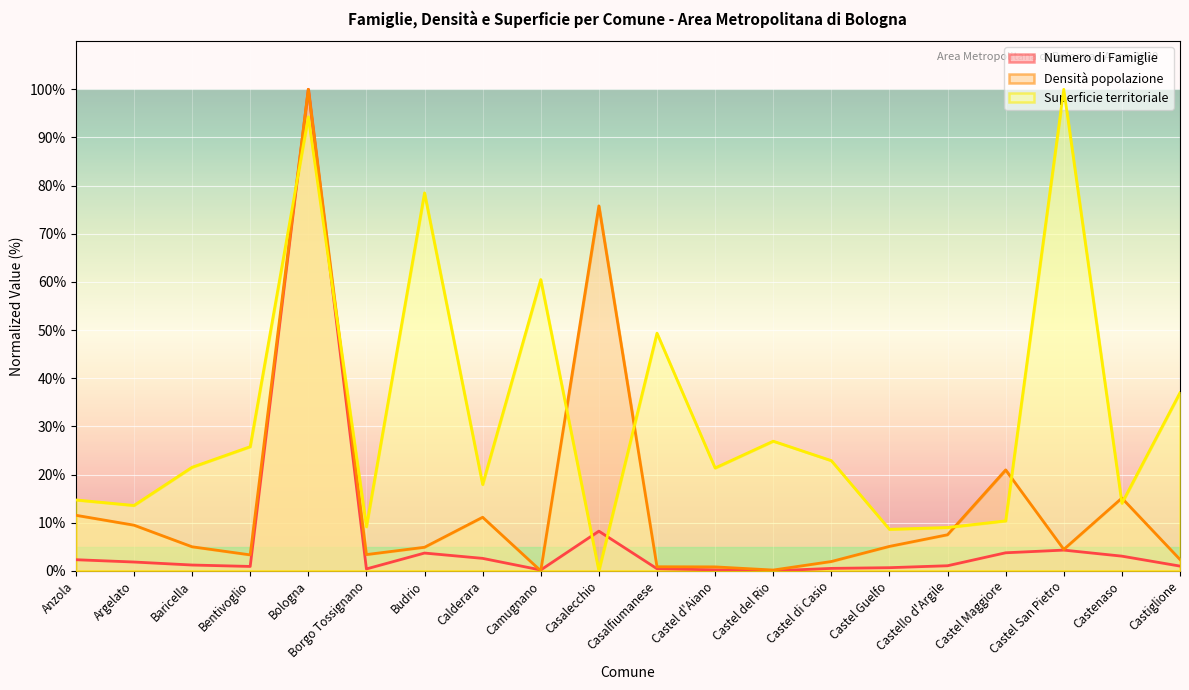

How many intersections are there between Superficie territoriale and Densità popolazione?

8